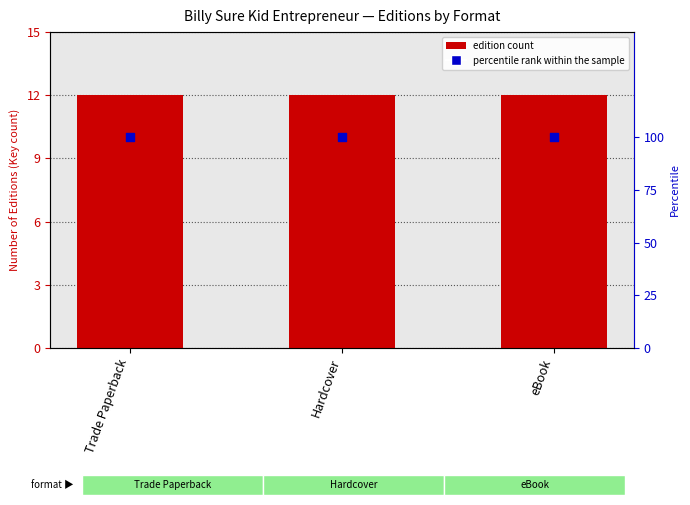

Which series reaches the maximum Y coordinate?

percentile rank within the sample